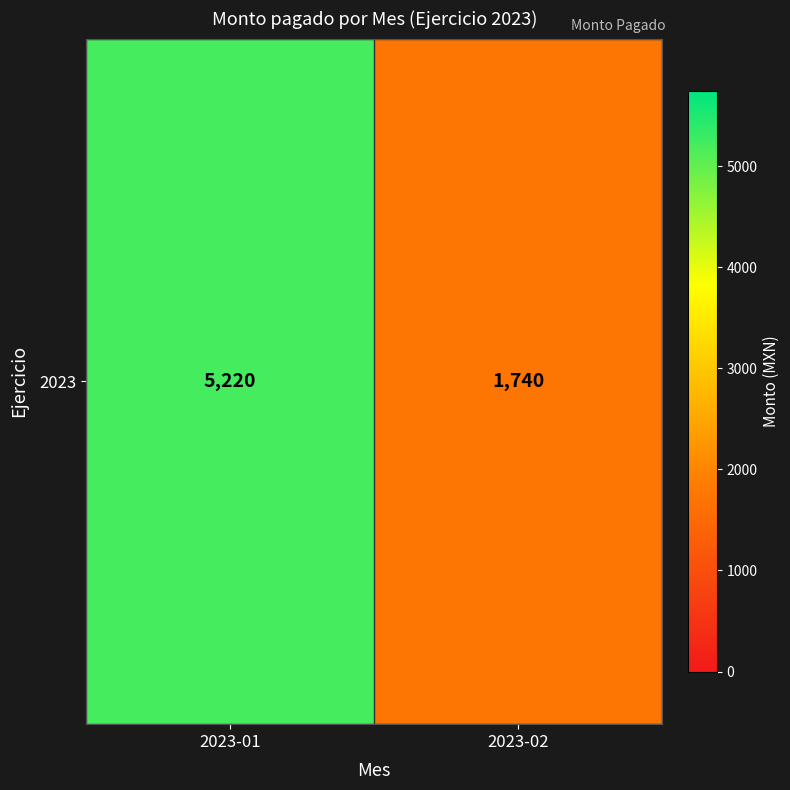

What is the difference between the maximum and minimum values?

3480